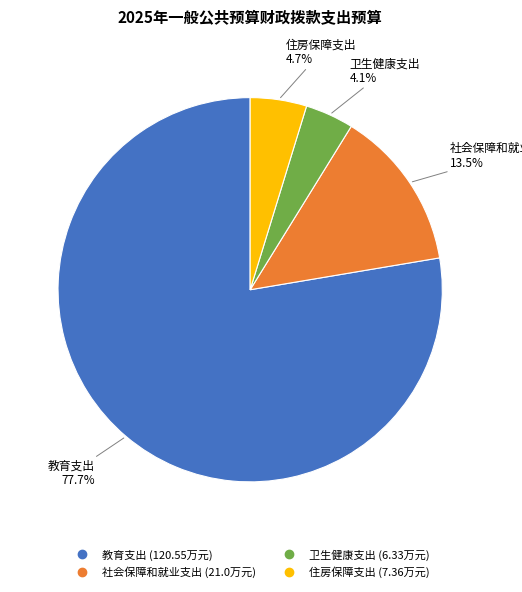

Is there a majority slice in this chart?

Yes